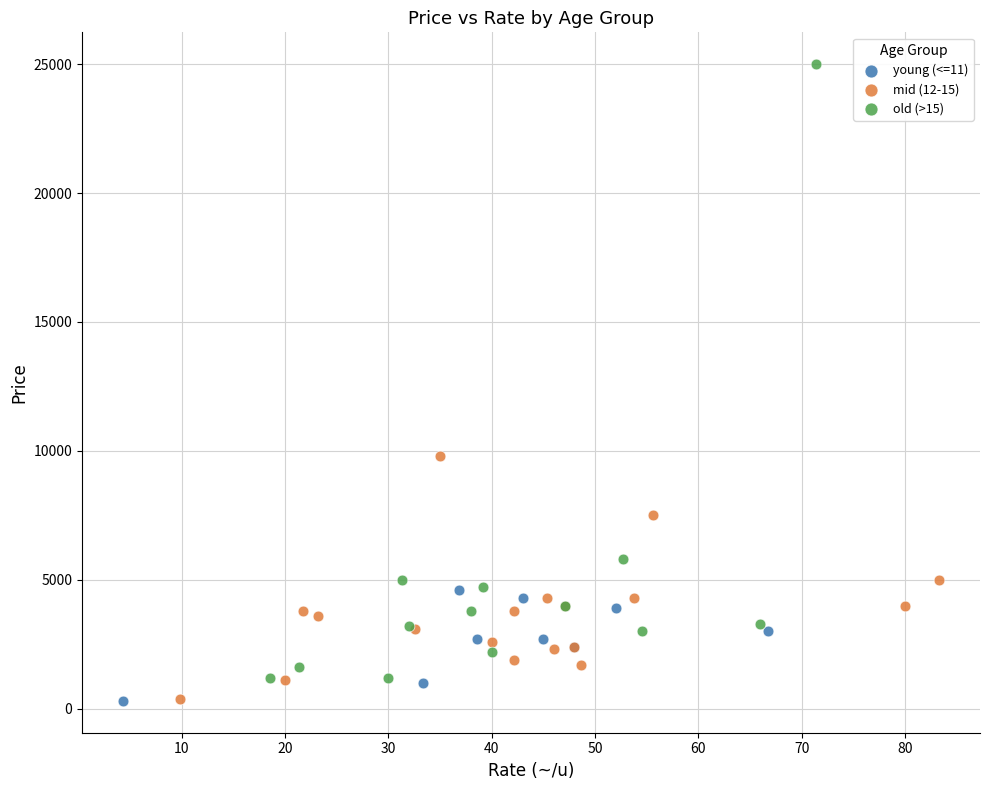

Which series contains the highest Y value?

old (>15)